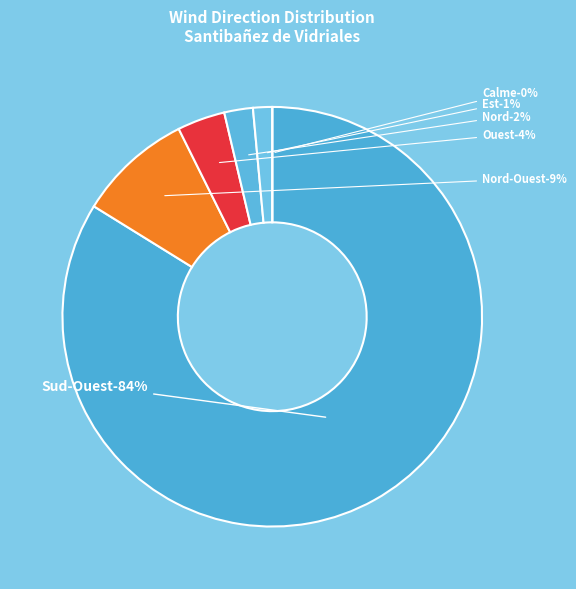

Which slice is the smallest?

Calme